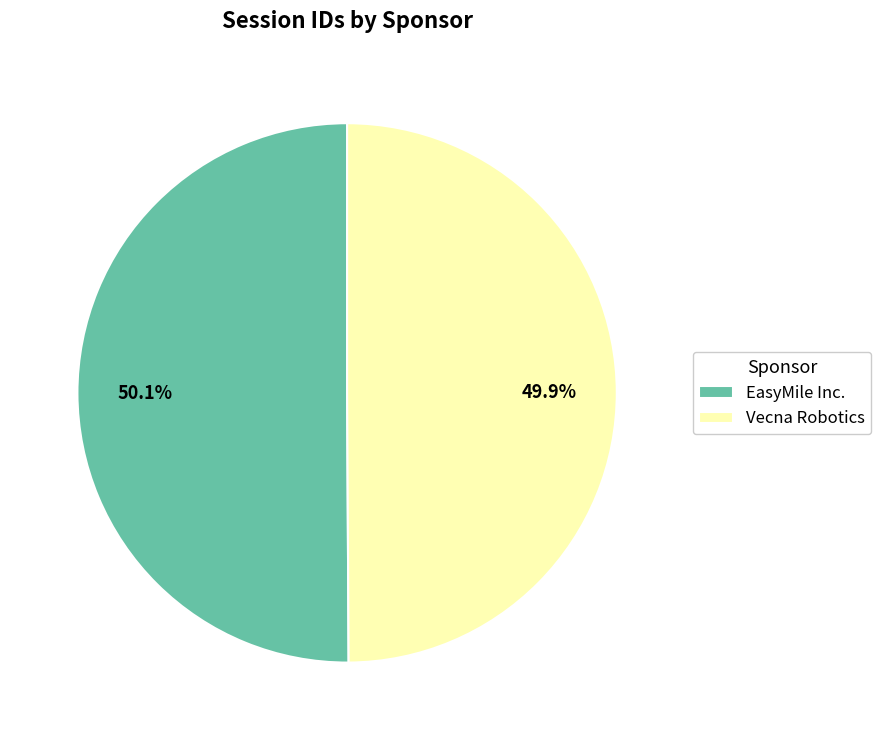

Approximately how many times larger is the value at EasyMile Inc. compared to Vecna Robotics?

1.0